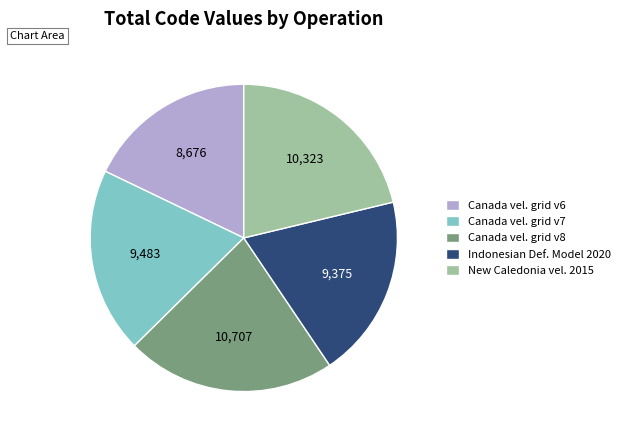

Which category has the biggest portion of the pie?

Canada vel. grid v8